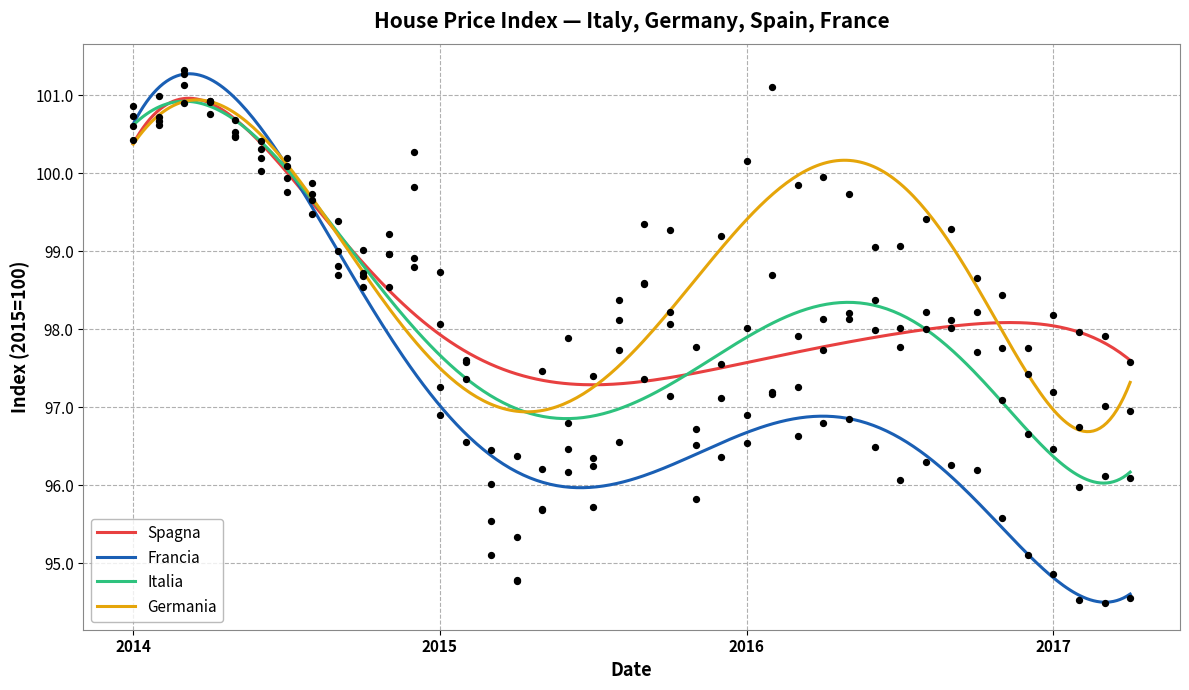

Which series has the largest Y range (max minus min)?

Francia